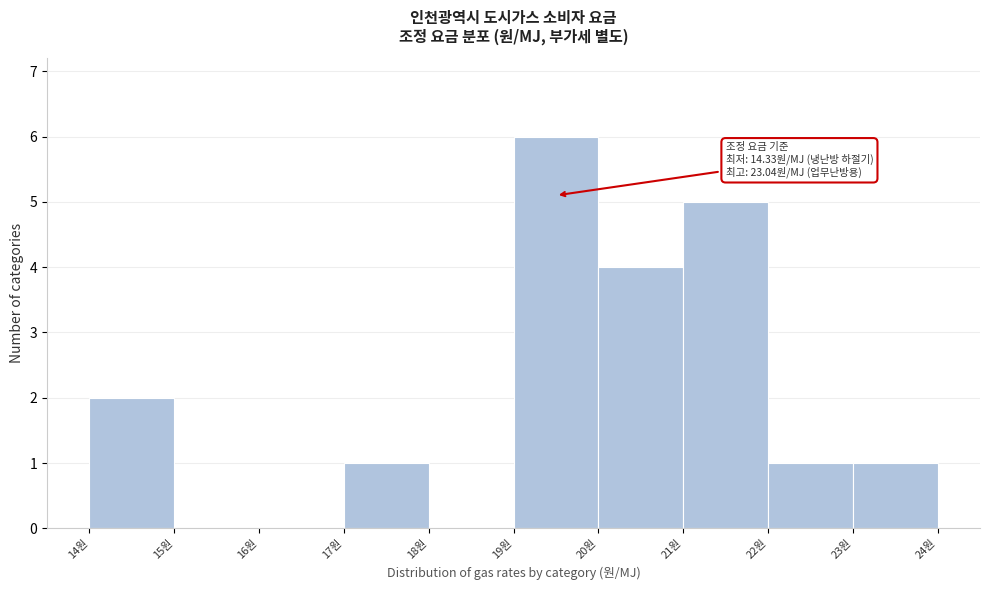

Over which range of the x-axis is the bar tallest?

19 to 20